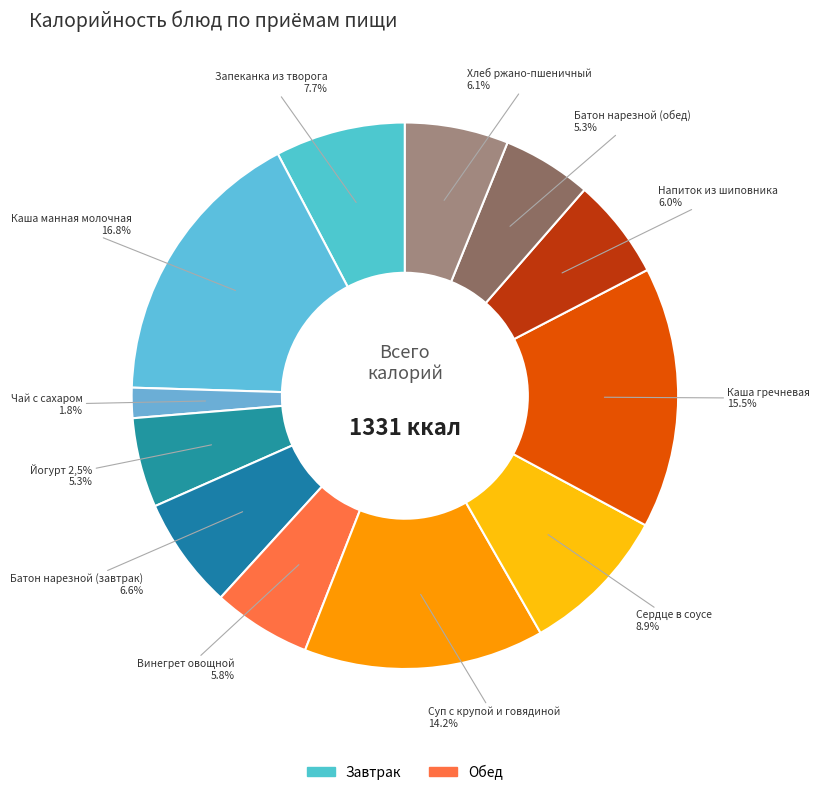

Between Суп с крупой и говядиной and Хлеб ржано-пшеничный, which is larger?

Суп с крупой и говядиной